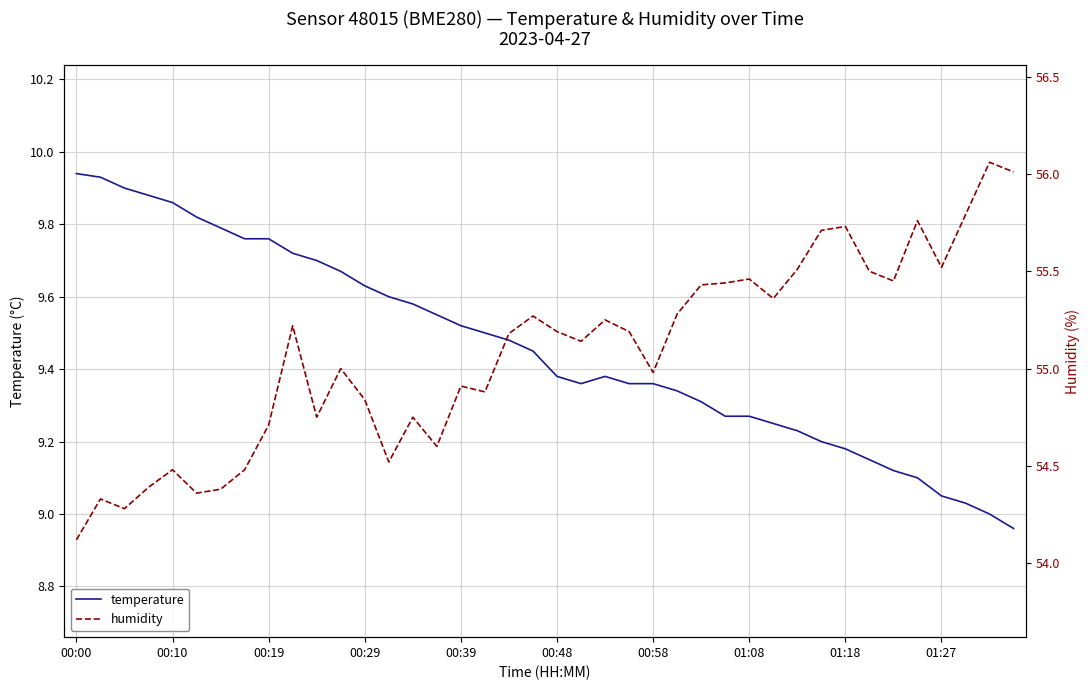

What position from the left is 19?

20